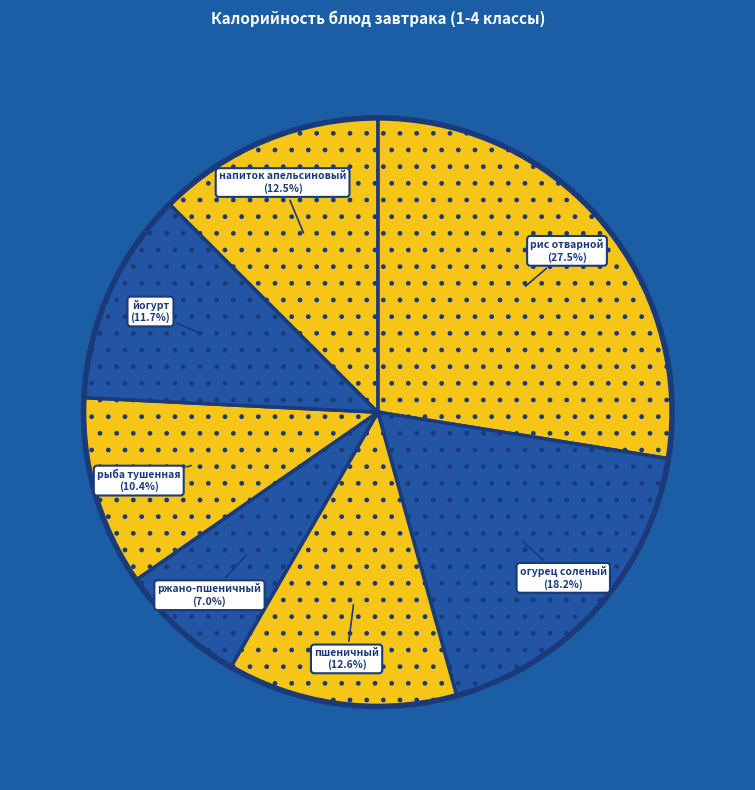

What is the largest slice in the pie chart?

рис отварной